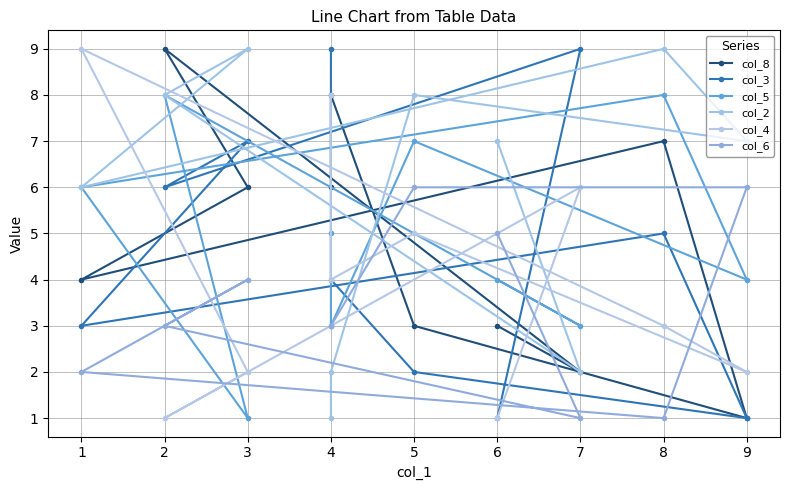

How many lines are shown in the chart?

6